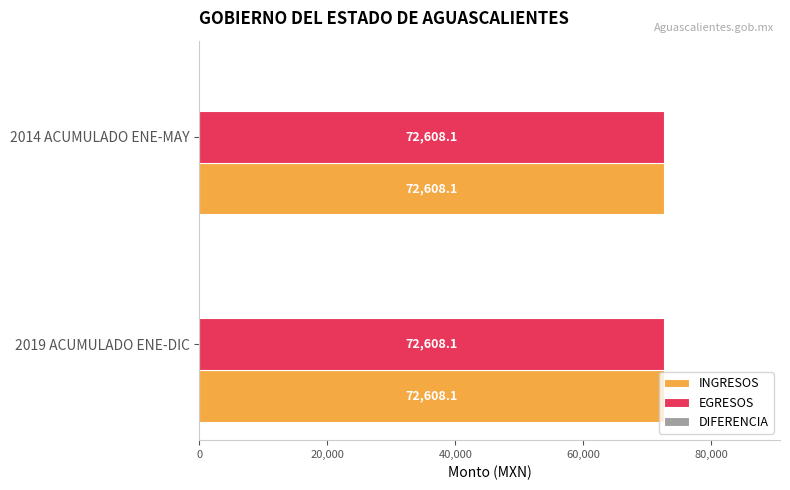

Reading right to left, extract all data points from this chart.

INGRESOS: 2014 ACUMULADO ENE-MAY=72608.1	2019 ACUMULADO ENE-DIC=72608.1
EGRESOS: 2014 ACUMULADO ENE-MAY=72608.1	2019 ACUMULADO ENE-DIC=72608.1
DIFERENCIA: 2014 ACUMULADO ENE-MAY=0.0	2019 ACUMULADO ENE-DIC=0.0